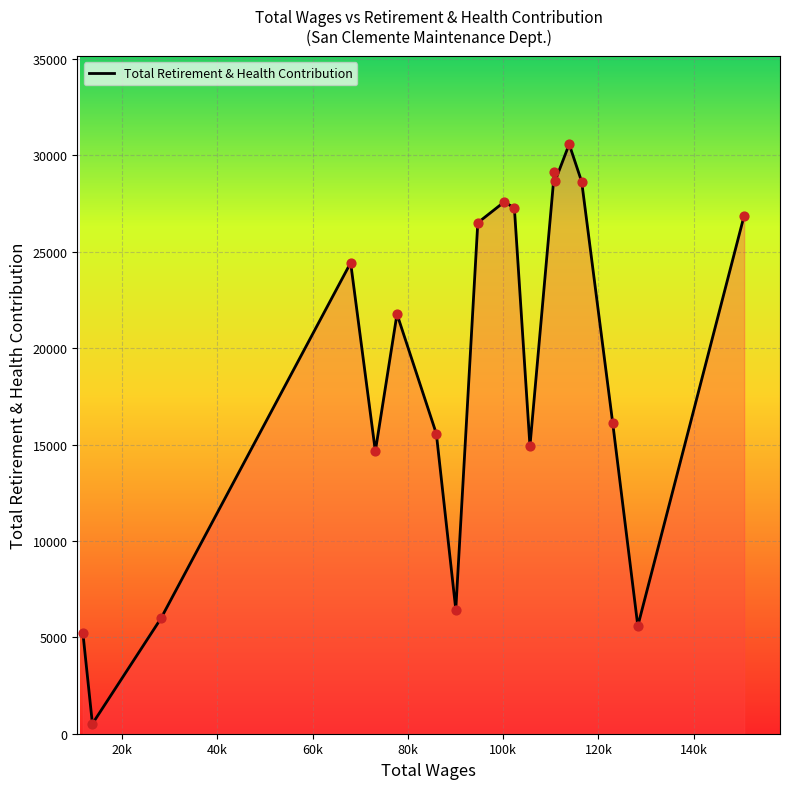

What is the maximum value shown in the chart?

30576